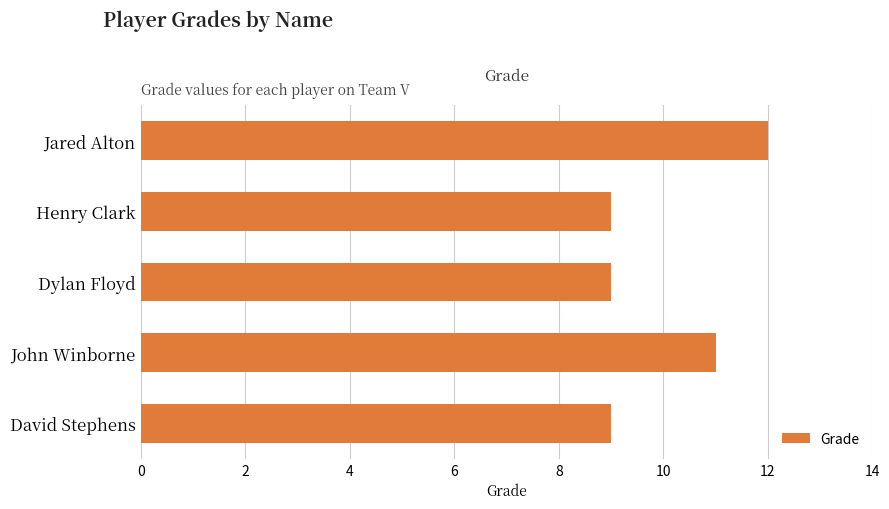

What is the difference between the maximum and minimum values?

3